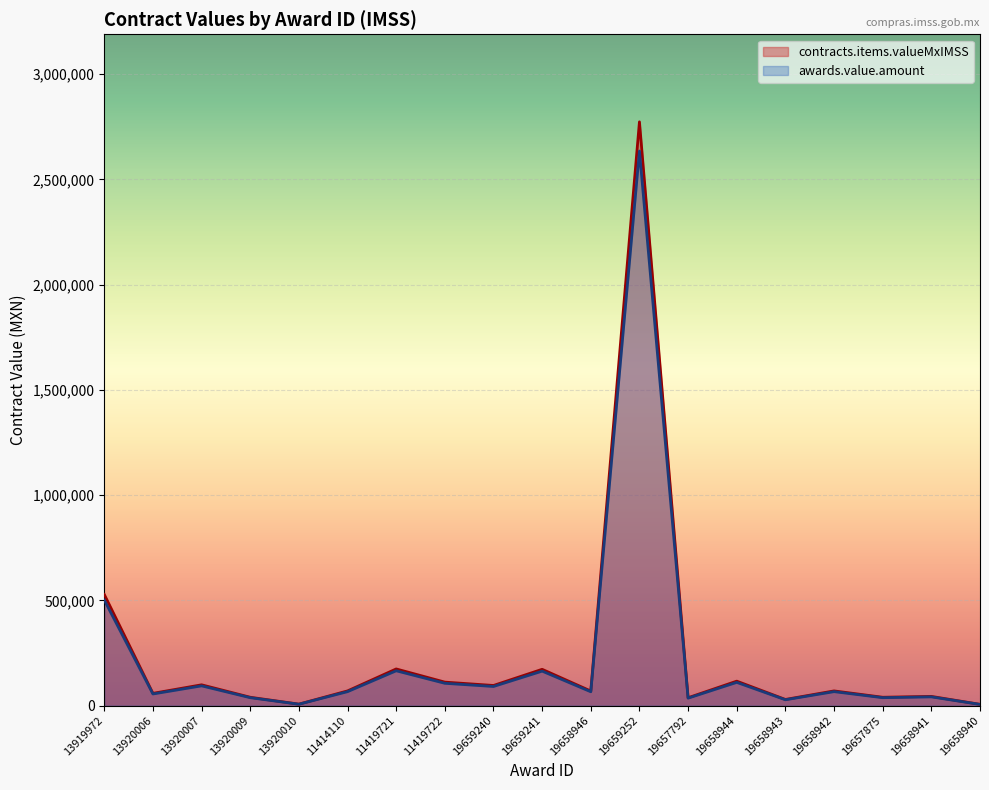

The value of awards.value.amount at 13920007 is 45571.4. True or false?

False